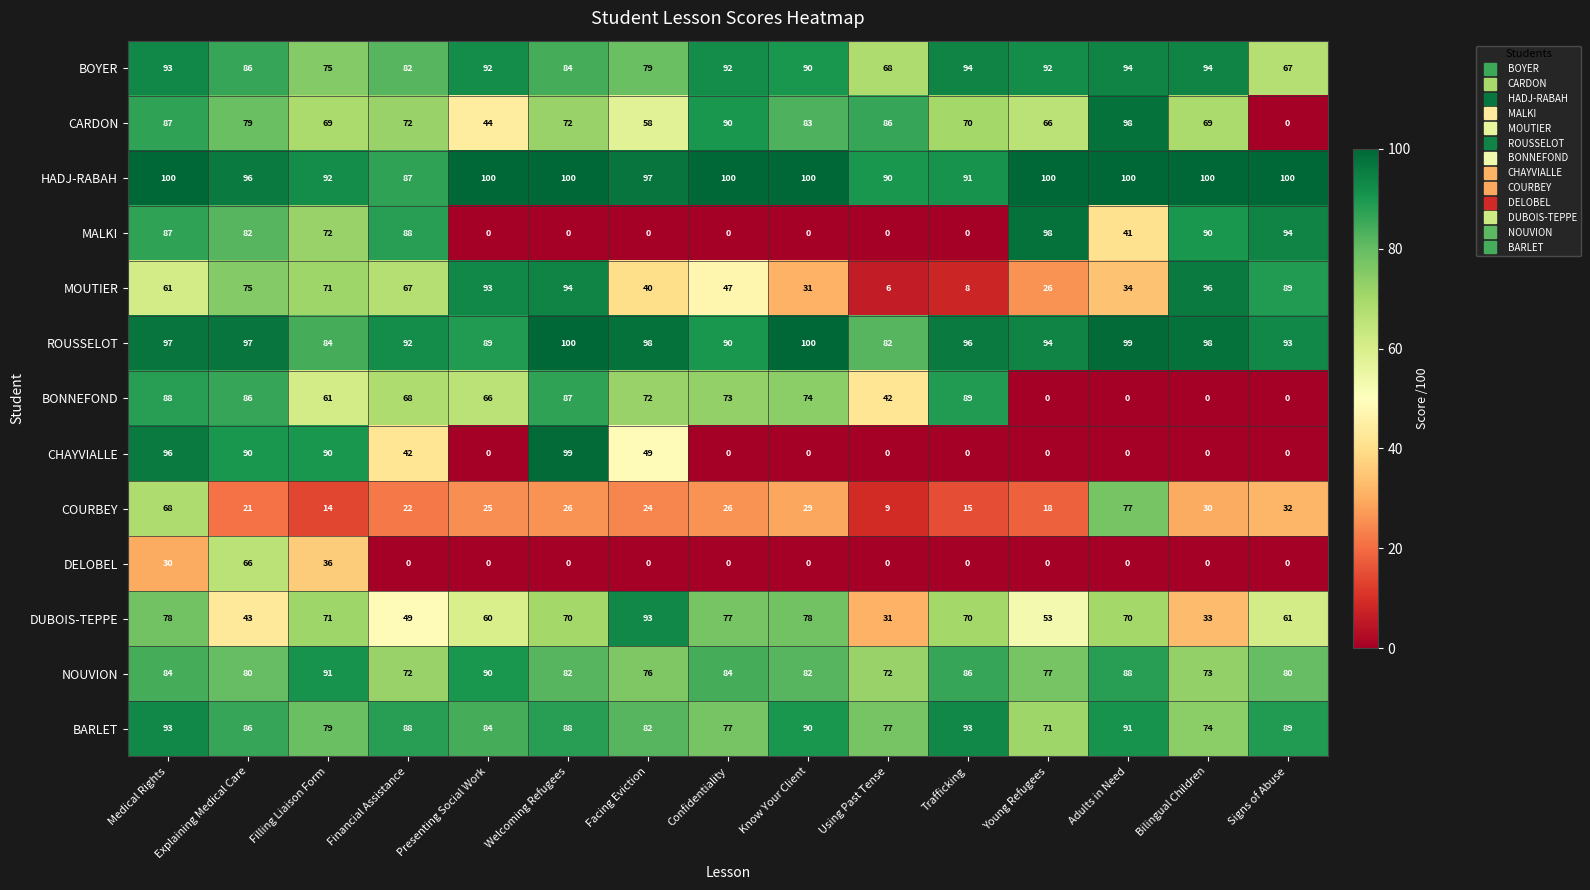

Which series changed the most between Explaining Medical Care and Filling Liaison Form?

DELOBEL